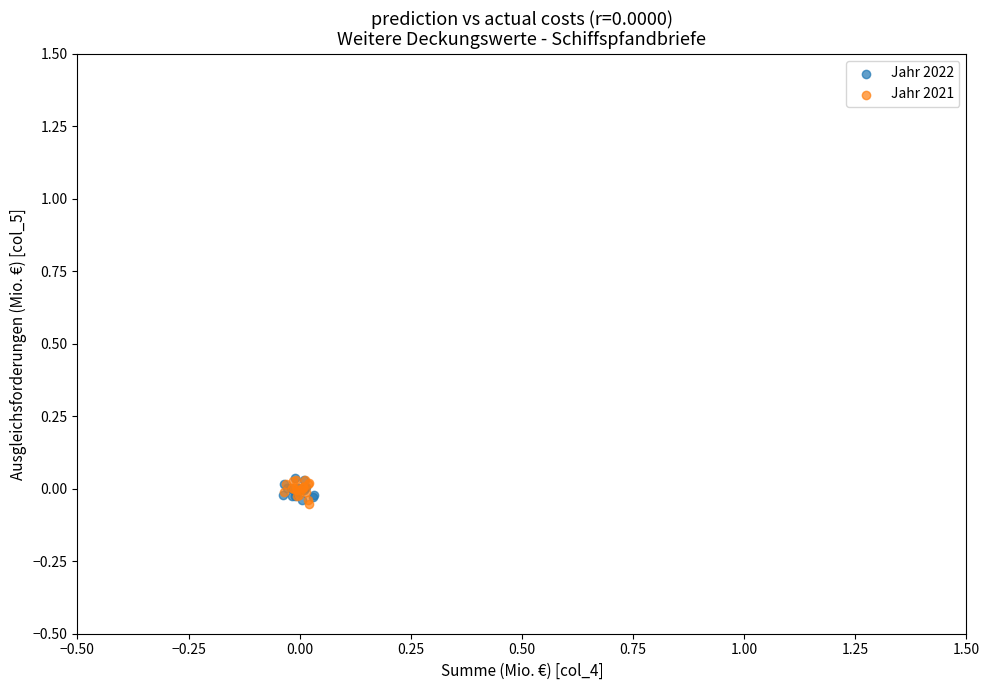

What are all the series names shown in the legend?

Jahr 2022, Jahr 2021